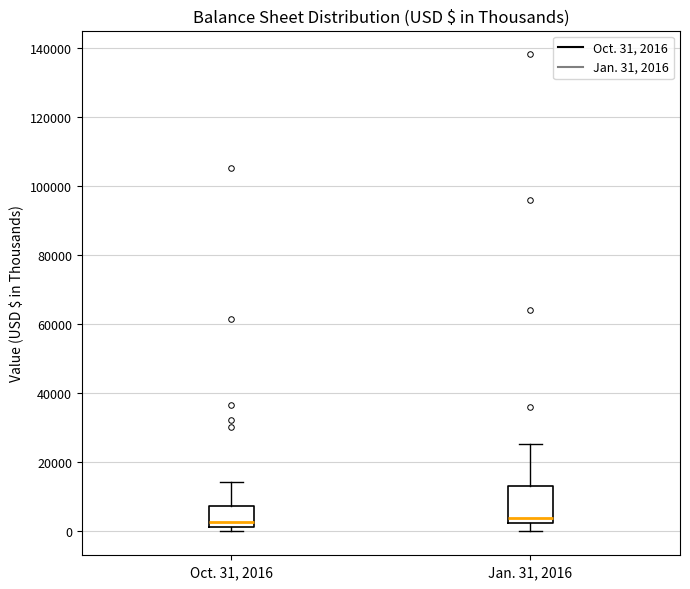

Reading left to right, read every box against the y-axis: the position of its median line, the range the box covers, and the ends of its whiskers. The values are not printed on the chart, so give them approximately, as read against the axis.

Oct. 31, 2016: median 2000 (just above the box's lower edge), box 2000 to 8000, whiskers 0 to 14000
Jan. 31, 2016: median 4000, box 2000 to 14000, whiskers 0 to 26000